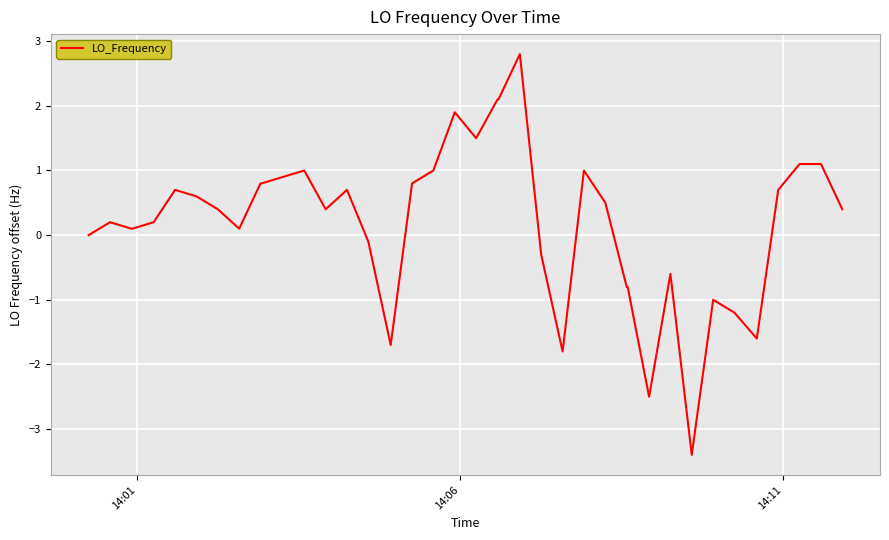

What is the difference between the maximum and minimum values?

6.2